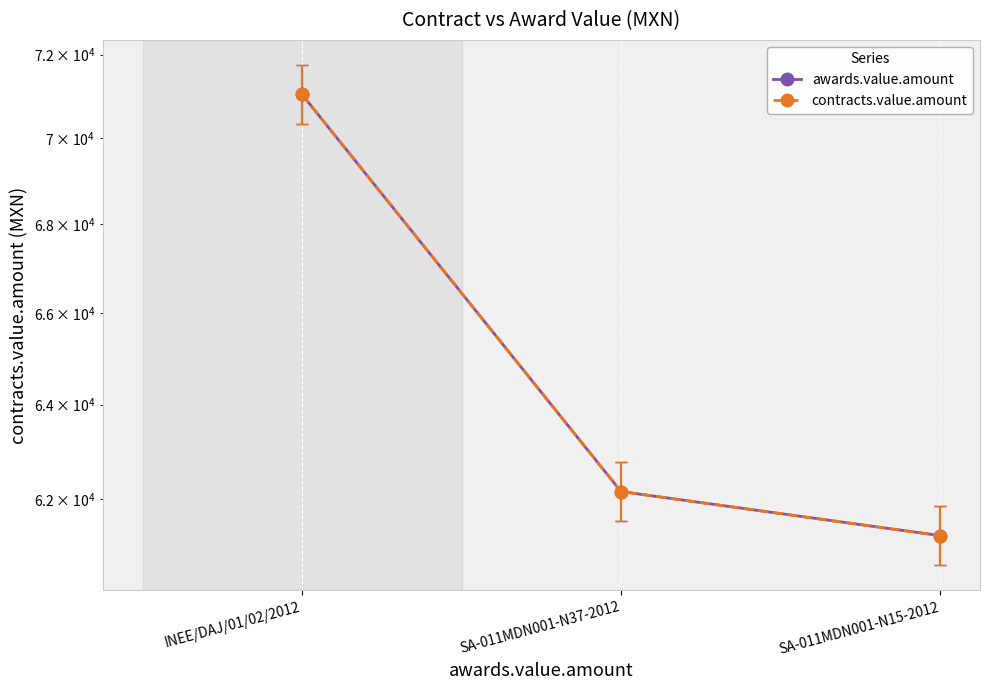

Reading left to right, list all the values displayed in this chart.

awards.value.amount: INEE/DAJ/01/02/2012=71040.0	SA-011MDN001-N37-2012=62155.2	SA-011MDN001-N15-2012=61241.4
contracts.value.amount: INEE/DAJ/01/02/2012=71040.0	SA-011MDN001-N37-2012=62155.2	SA-011MDN001-N15-2012=61241.4